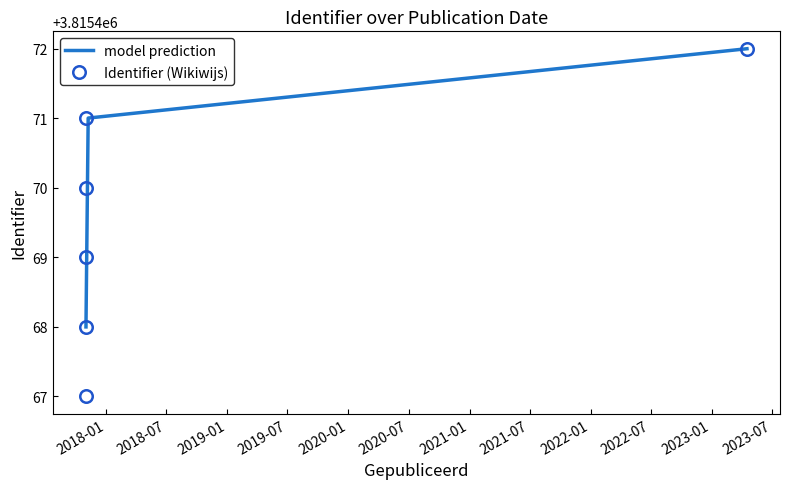

What is the change in value from 2017-11-01 12:51:58 to 2017-11-01 12:52:06?

+1